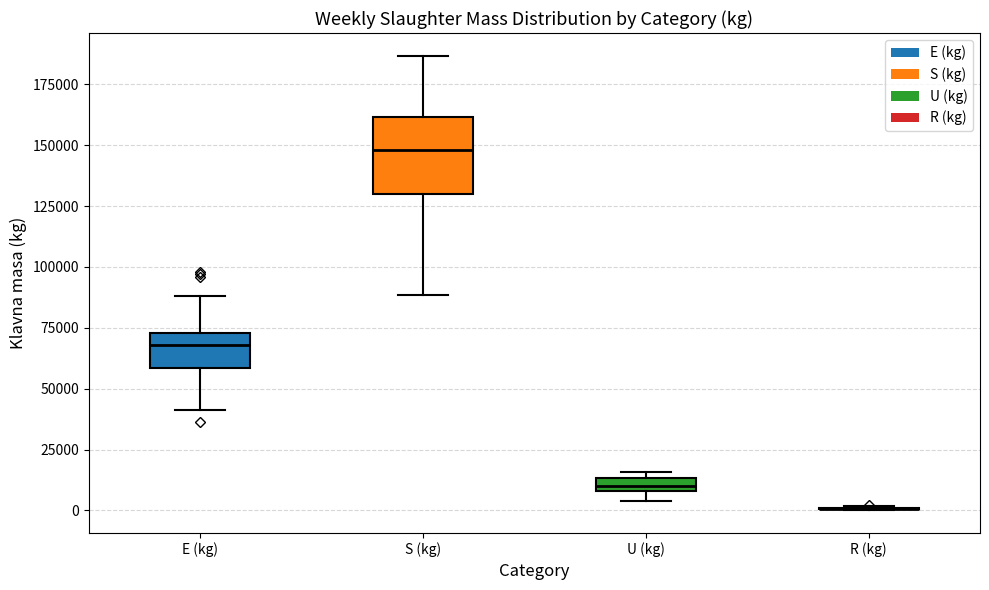

Where is the lower edge of the box for U (kg) on the y-axis? The values are not printed on the chart, so give them approximately, as read against the axis.

10000